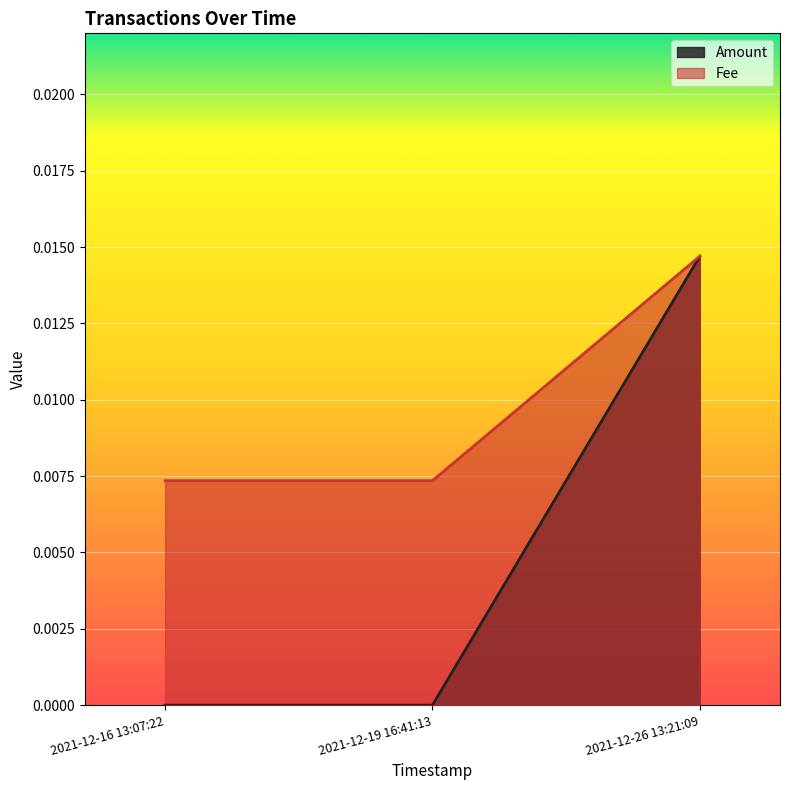

At which category is the sum across all series the highest?

2021-12-26 13:21:09